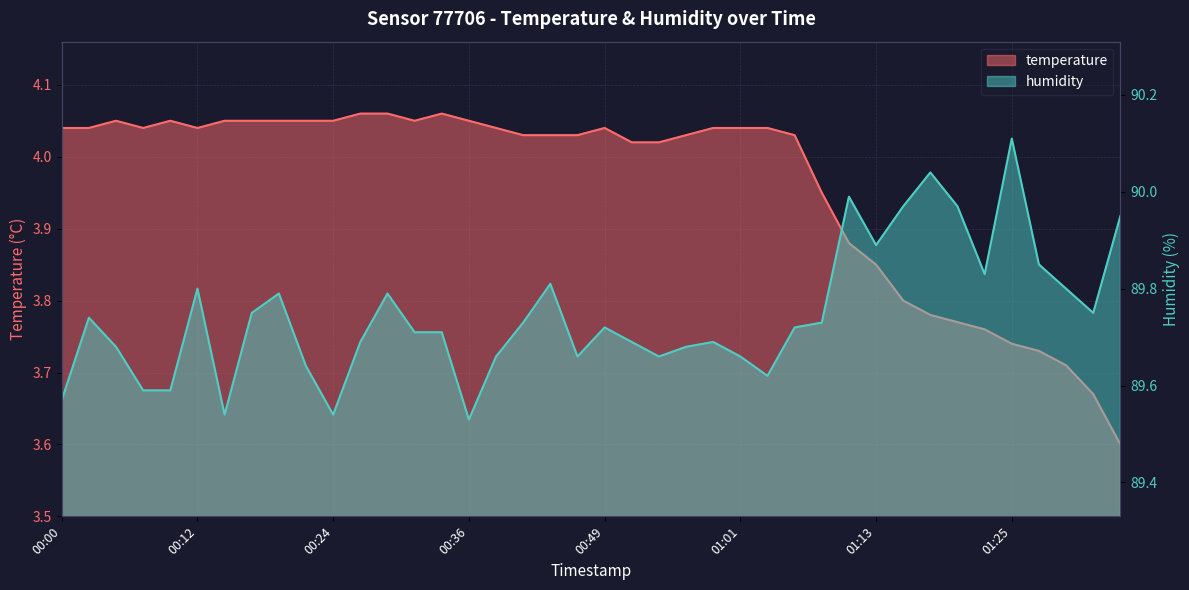

Reading left to right, list all the values displayed in this chart.

temperature: 00:00=4.0	00:02=4.0	00:05=4.0	00:07=4.0	00:10=4.0	00:12=4.0	00:15=4.0	00:17=4.0	00:19=4.0	00:22=4.0	00:24=4.0	00:27=4.1	00:29=4.1	00:32=4.0	00:34=4.1	00:36=4.0	00:39=4.0	00:41=4.0	00:44=4.0	00:46=4.0	00:49=4.0	00:51=4.0	00:53=4.0	00:56=4.0	00:58=4.0	01:01=4.0	01:03=4.0	01:06=4.0	01:08=4.0	01:10=3.9	01:13=3.9	01:15=3.8	01:18=3.8	01:20=3.8	01:23=3.8	01:25=3.7	01:27=3.7	01:30=3.7	01:32=3.7	01:35=3.6
humidity: 00:00=89.6	00:02=89.7	00:05=89.7	00:07=89.6	00:10=89.6	00:12=89.8	00:15=89.5	00:17=89.8	00:19=89.8	00:22=89.6	00:24=89.5	00:27=89.7	00:29=89.8	00:32=89.7	00:34=89.7	00:36=89.5	00:39=89.7	00:41=89.7	00:44=89.8	00:46=89.7	00:49=89.7	00:51=89.7	00:53=89.7	00:56=89.7	00:58=89.7	01:01=89.7	01:03=89.6	01:06=89.7	01:08=89.7	01:10=90.0	01:13=89.9	01:15=90.0	01:18=90.0	01:20=90.0	01:23=89.8	01:25=90.1	01:27=89.8	01:30=89.8	01:32=89.8	01:35=90.0